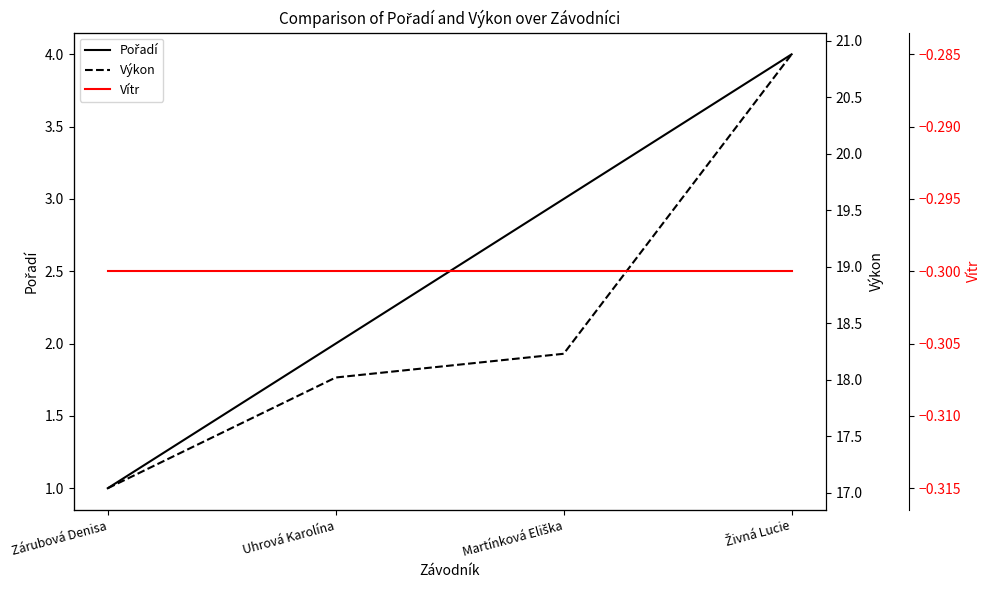

What is the sum of all Pořadí values?

10.0